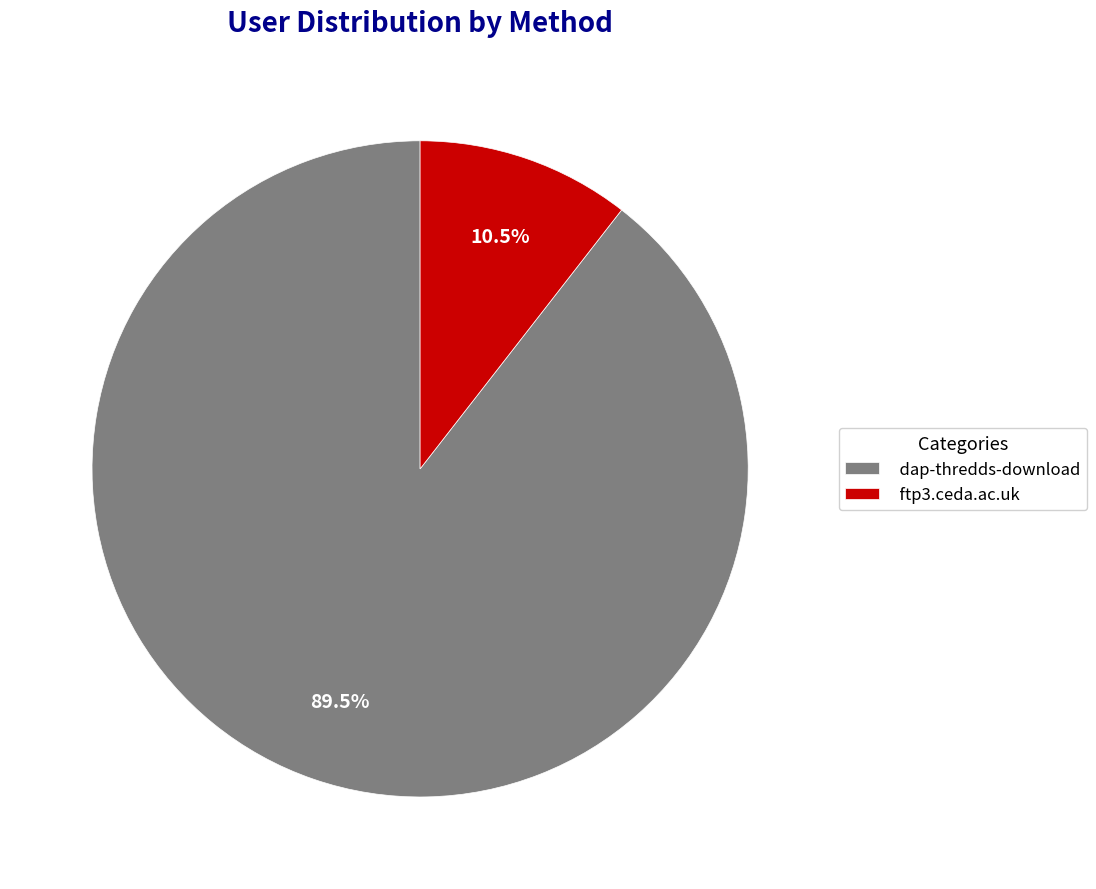

What percentage is NOT represented by ftp3.ceda.ac.uk?

89.5%